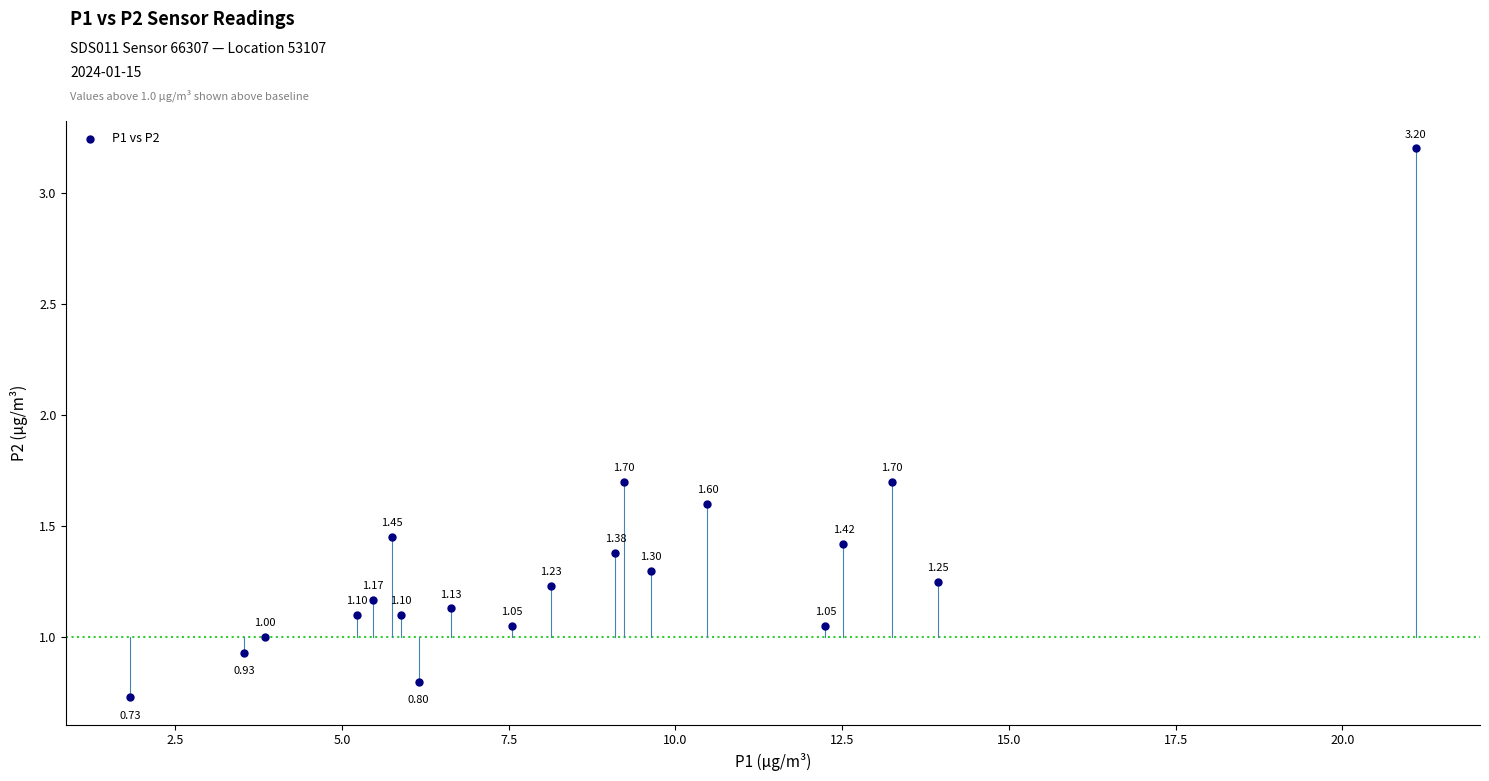

What is the range of Y values (max minus min)?

2.5